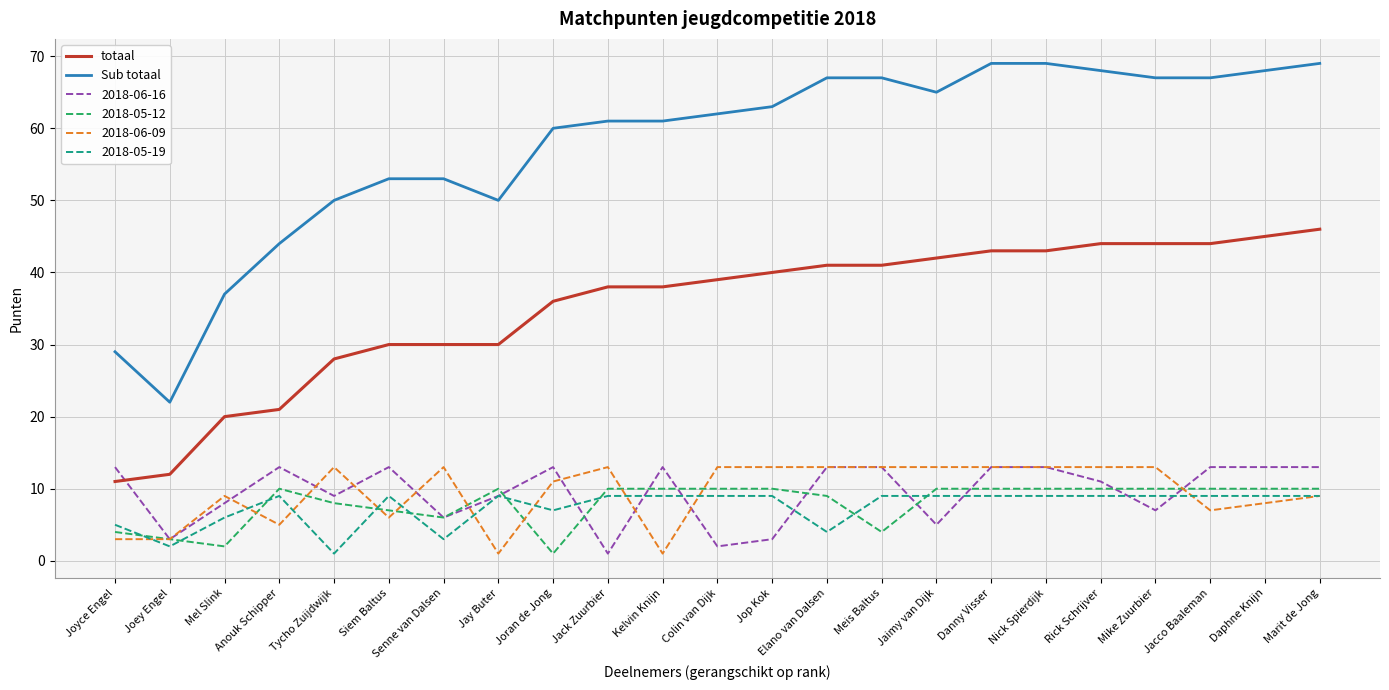

What is the maximum value shown in the chart?

69